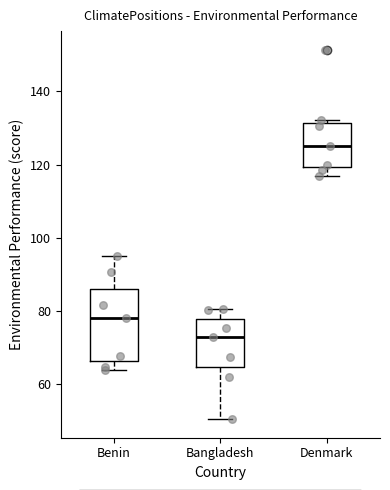

Which box's median line is the lowest?

Bangladesh